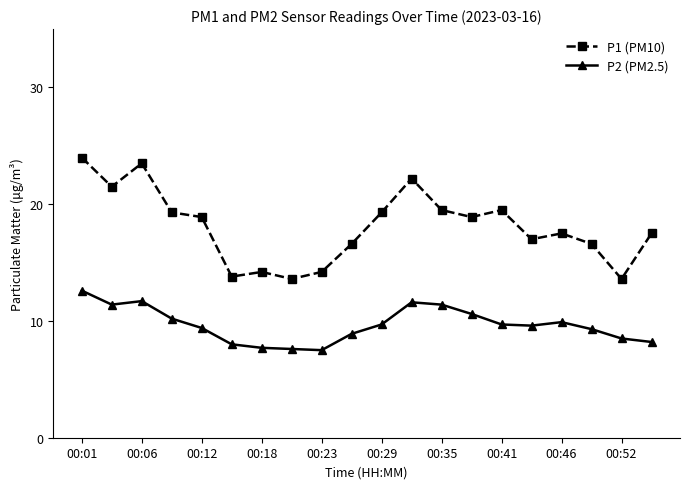

What are all the series names shown in the legend?

P1 (PM10), P2 (PM2.5)